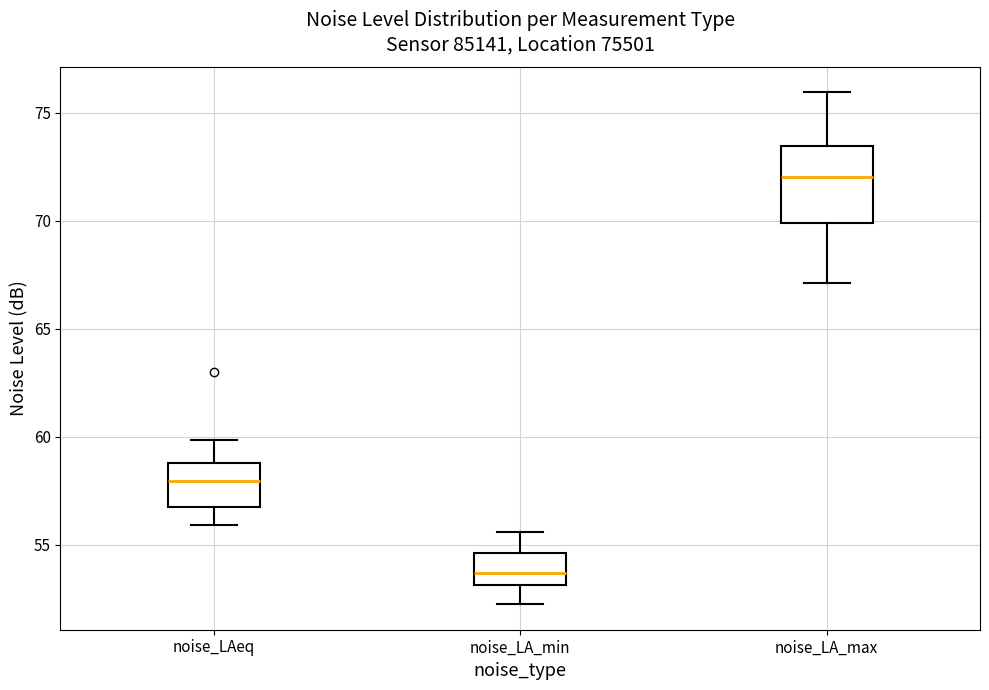

Reading left to right, transcribe this box plot: for each box, give where its median line is, the range the box spans, and where its two whiskers end, as read against the y-axis. The values are not printed on the chart, so give them approximately, as read against the axis.

noise_LAeq: median 58.0, box 56.5 to 59.0, whiskers 56.0 to 60.0
noise_LA_min: median 53.5, box 53.0 to 54.5, whiskers 52.5 to 55.5
noise_LA_max: median 72.0, box 70.0 to 73.5, whiskers 67.0 to 76.0